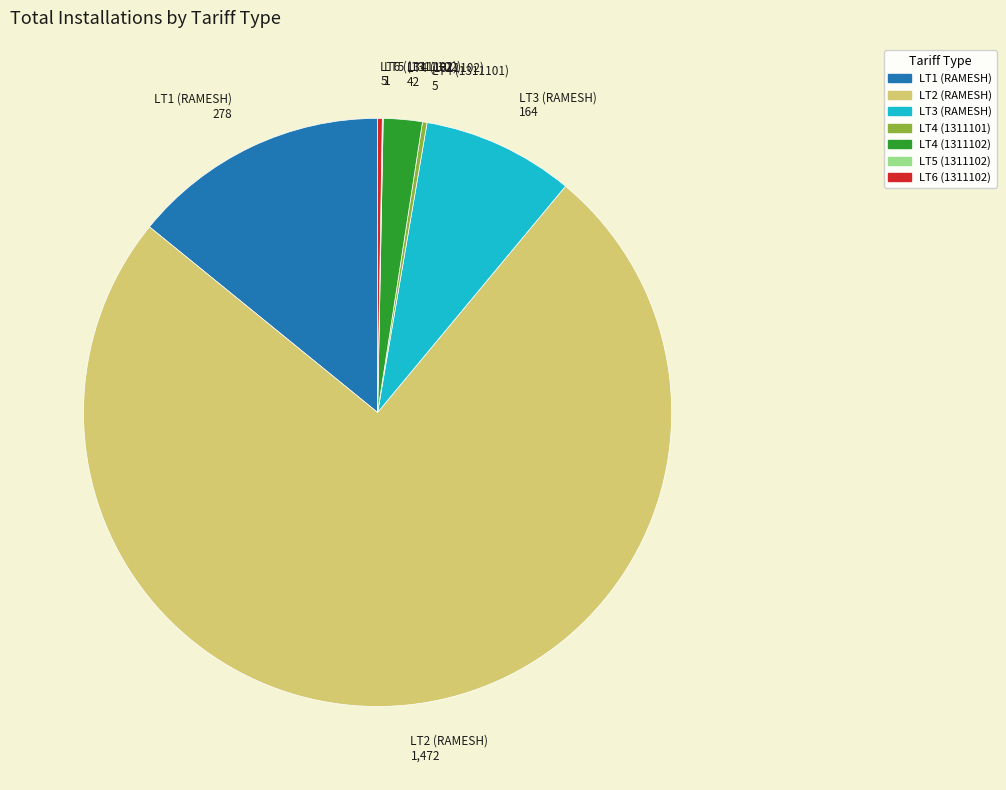

Which category has the biggest portion of the pie?

LT2 (RAMESH)